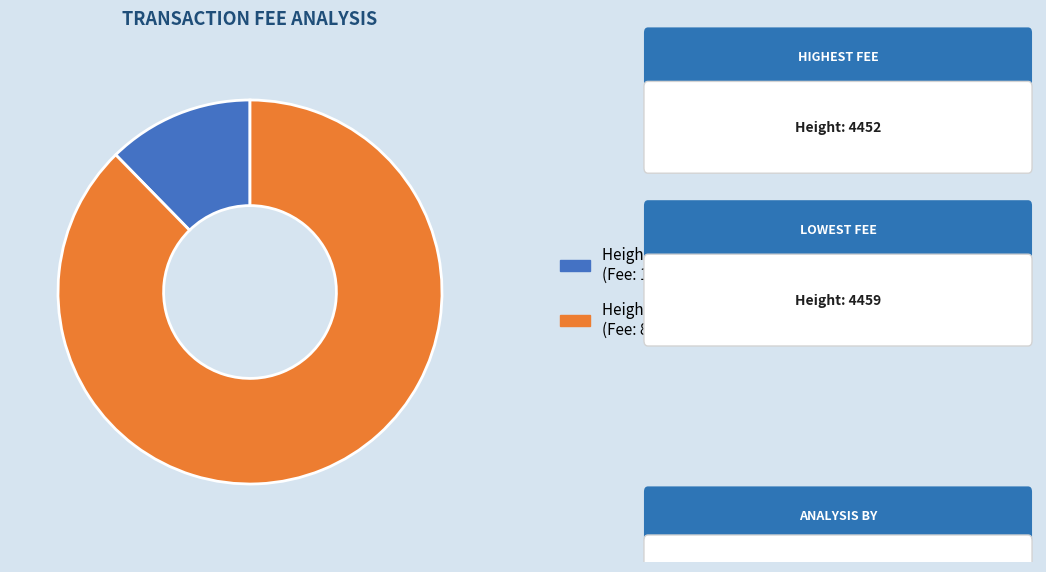

Does any single category account for the majority?

Yes